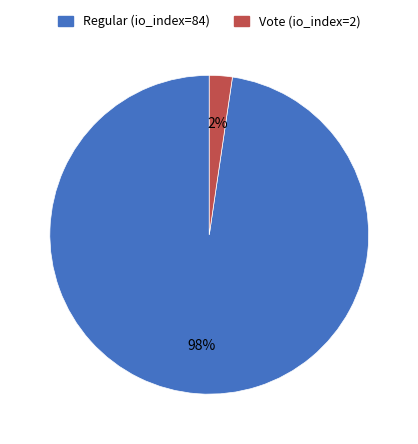

How many segments does this pie chart have?

2